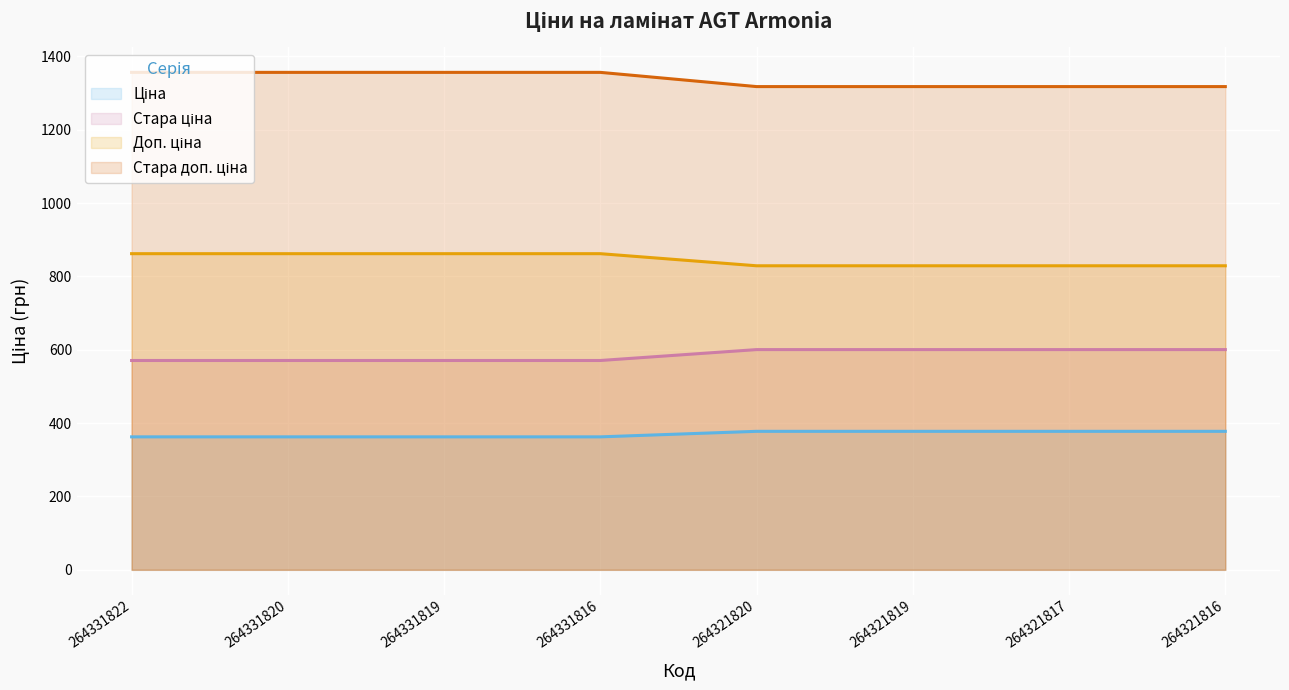

At which label is Ціна closest to 370?

264331822